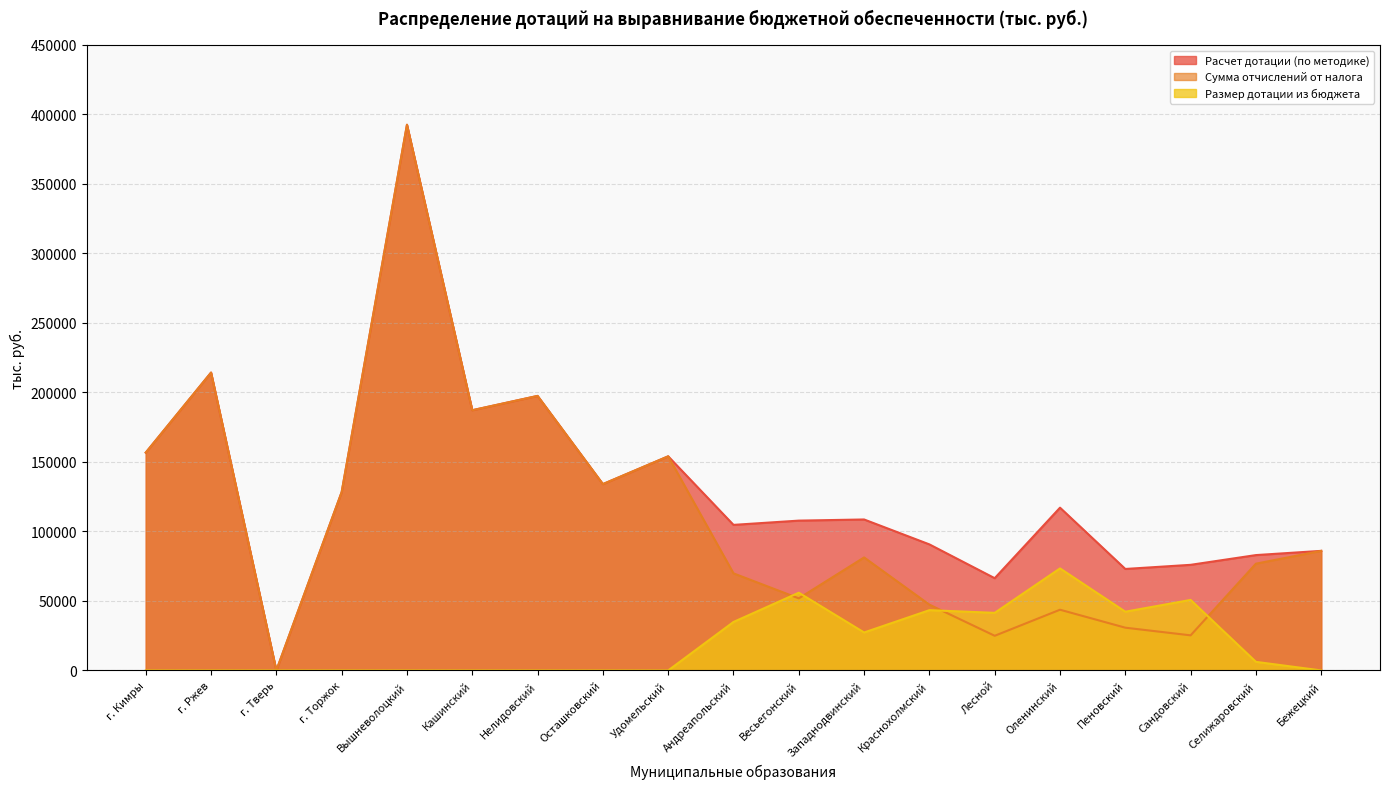

Which category has the highest value in the Сумма отчислений от налога series?

Вышневолоцкий